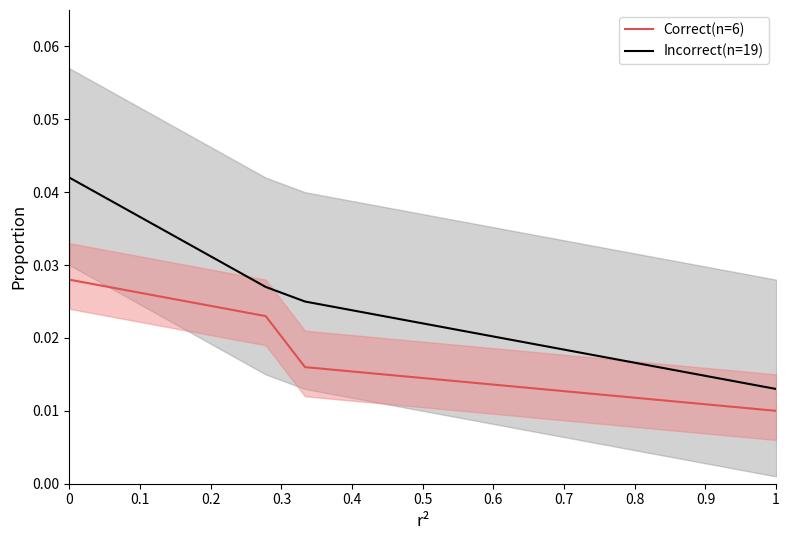

Does the chart display data point markers on the line(s)?

No